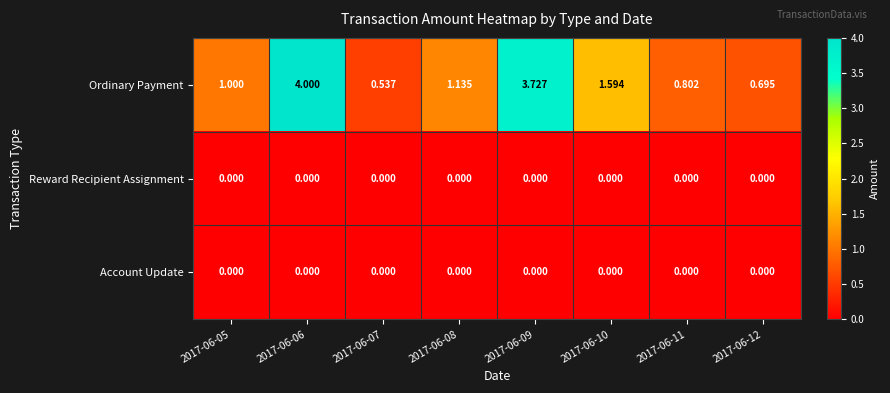

Which series has the widest spread of values?

Ordinary Payment